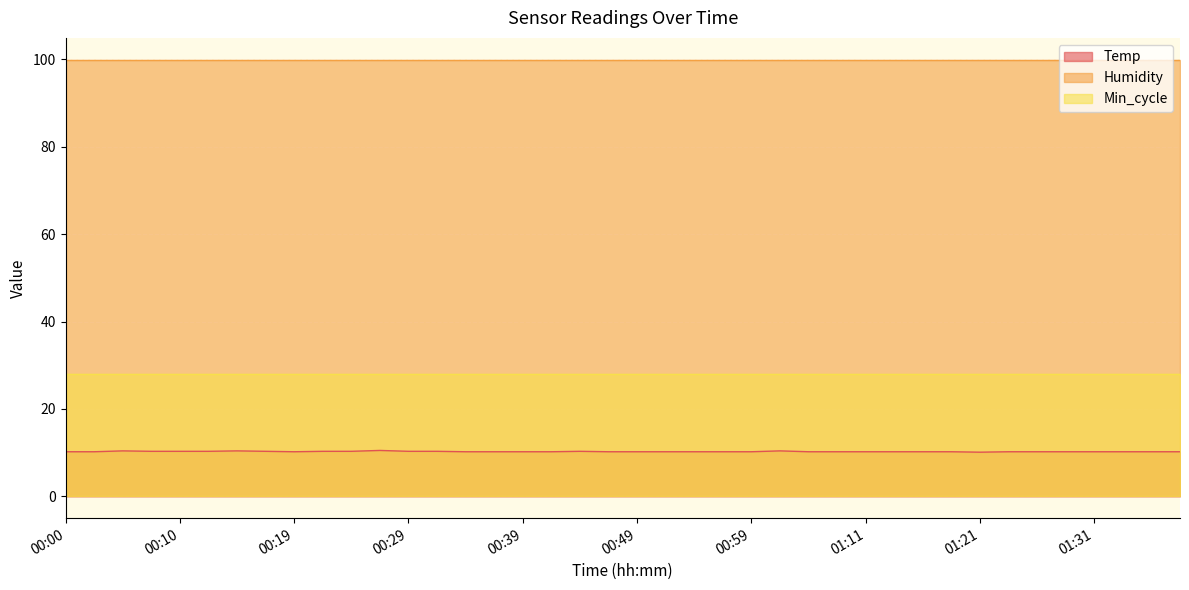

Which series has the largest total across all categories?

Humidity